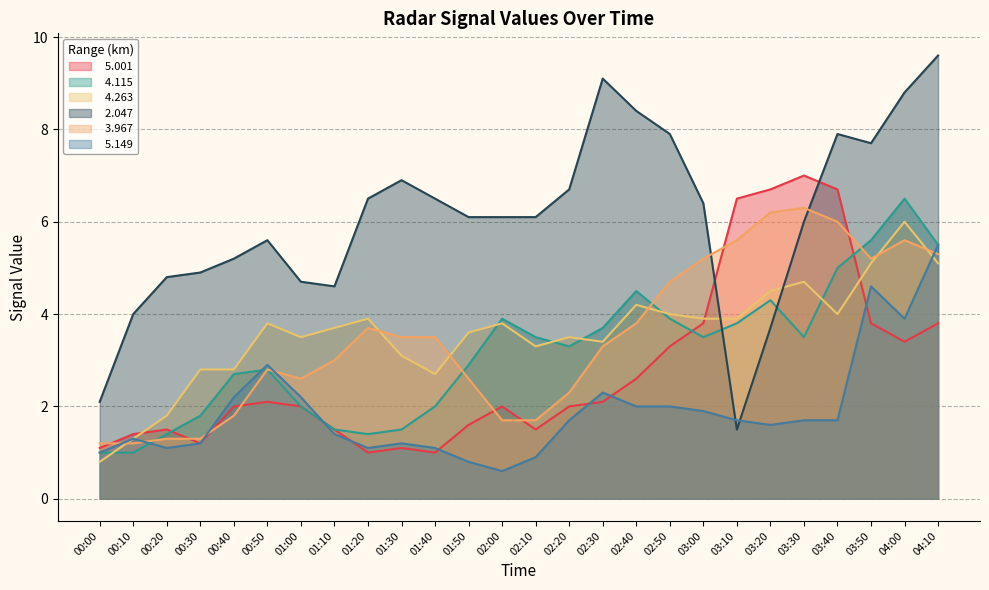

At 02:50, list the series in order from largest to smallest.

  2.047,   3.967,   4.263,   4.115,   5.001,   5.149